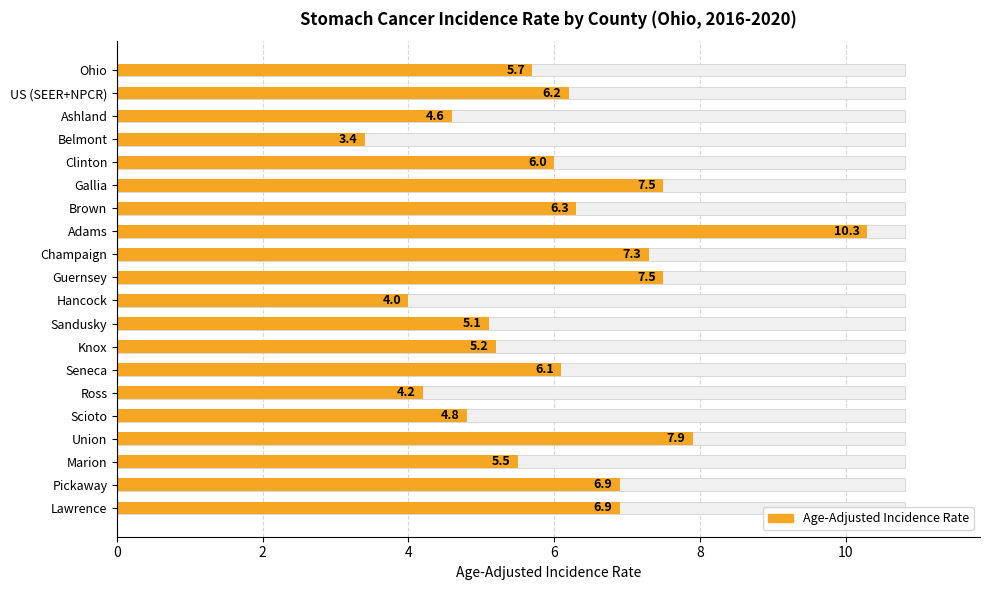

How many series are shown in this chart?

1